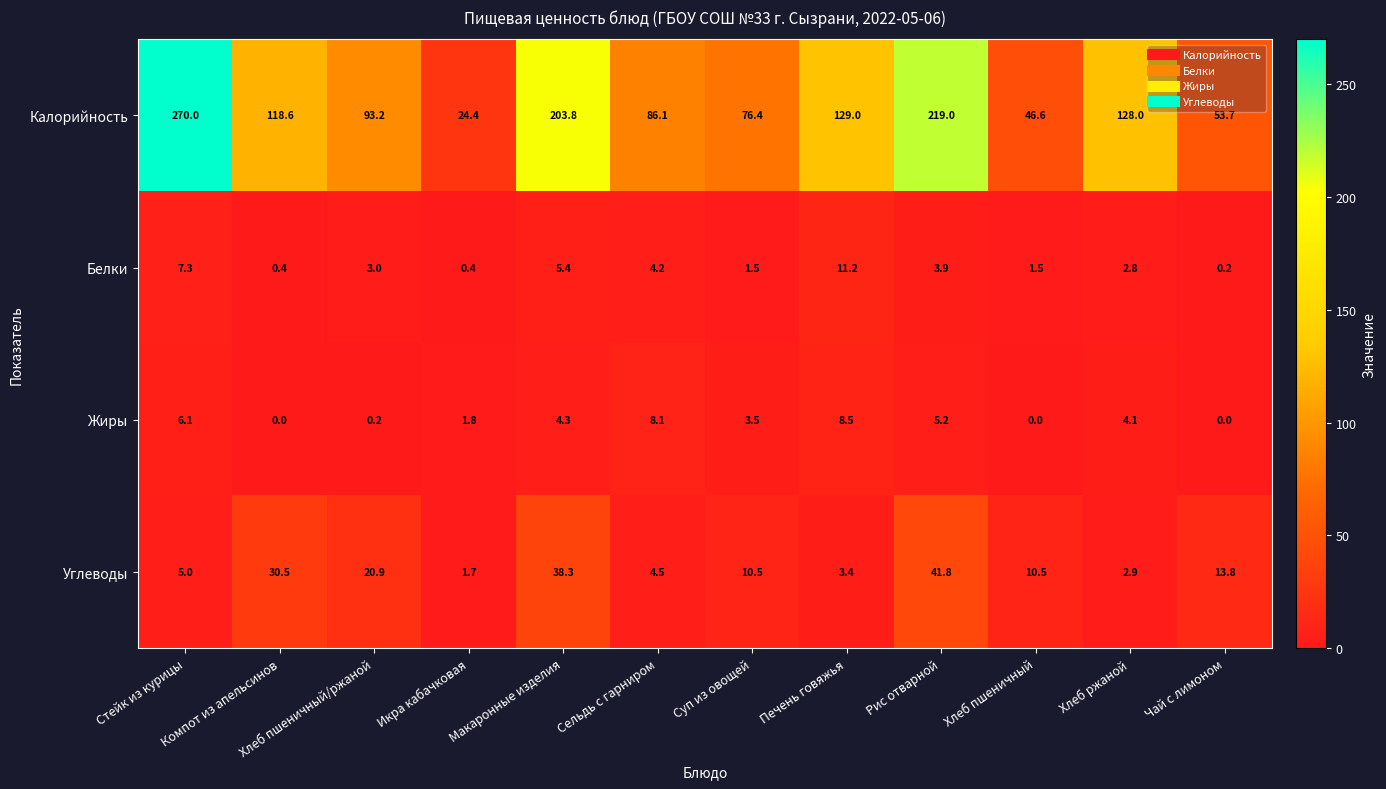

Is it true that Жиры equals 0.5 at Икра кабачковая?

False